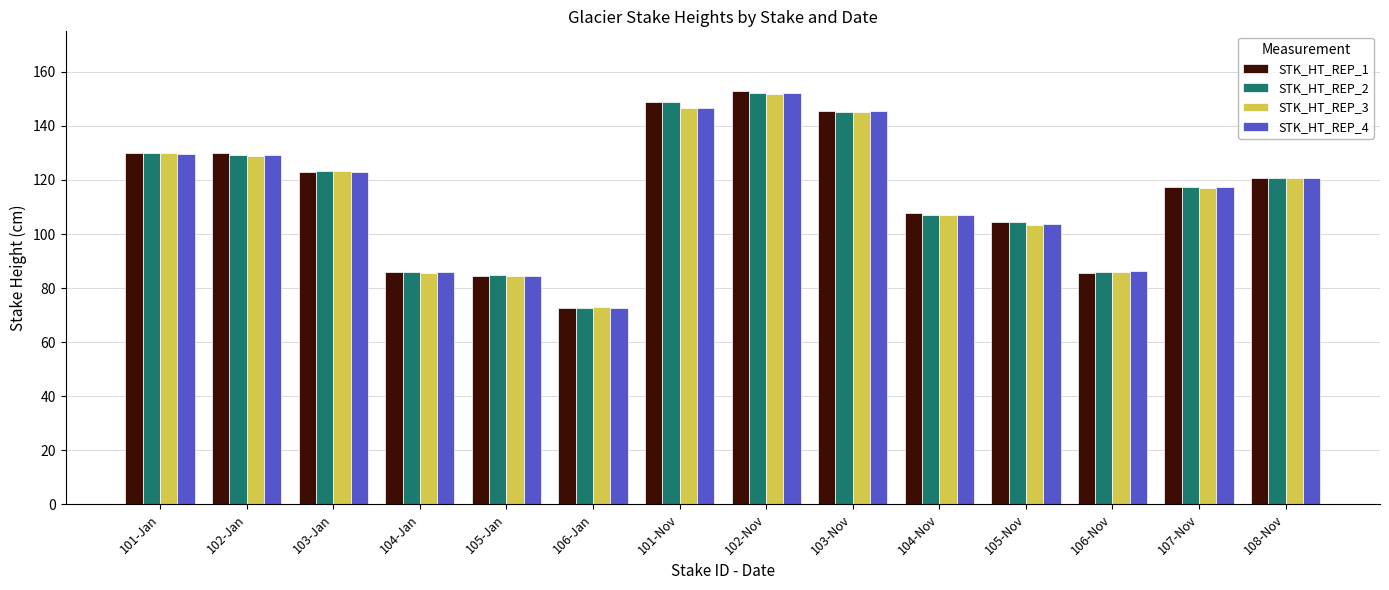

What is the label of the 10th bar from the right?

105-Jan